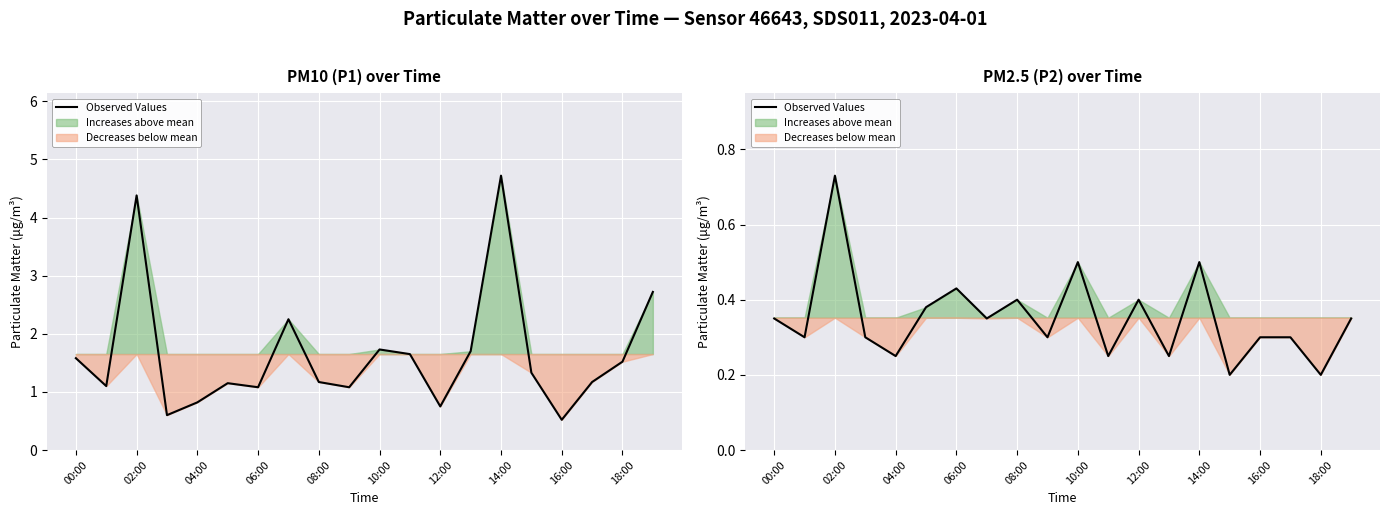

How many interior local peaks (higher than both neighbors) does the data have?

6